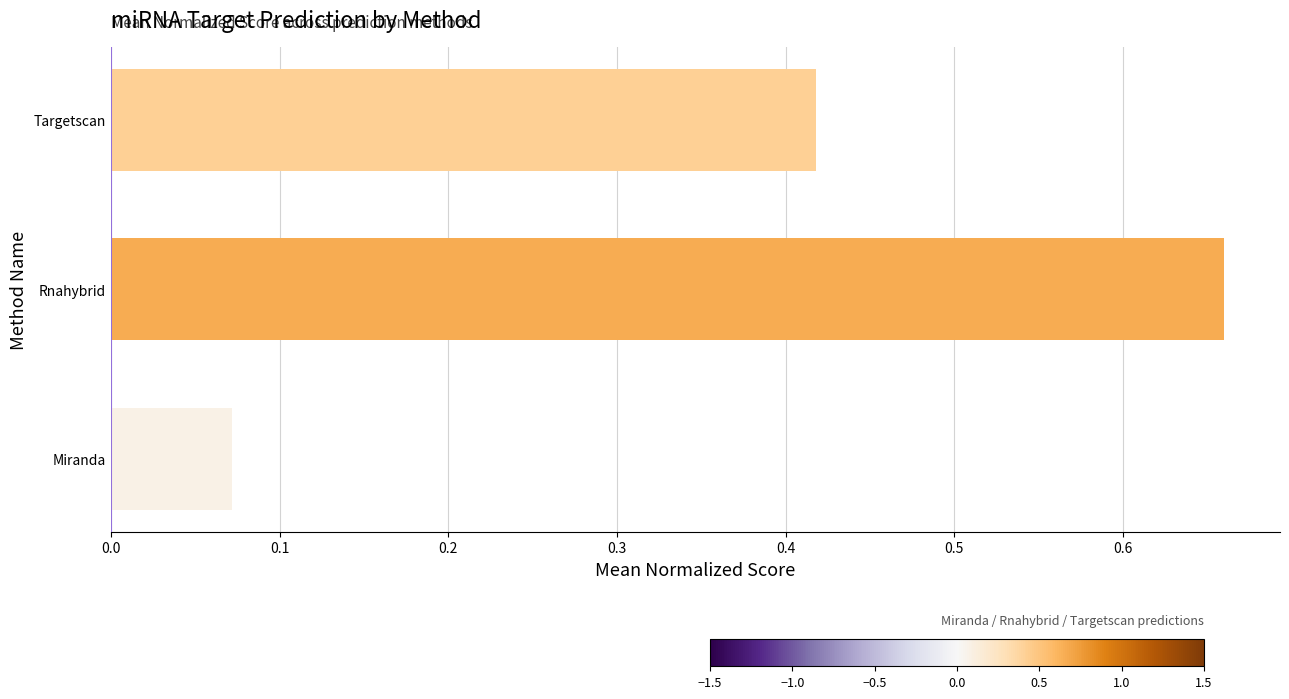

Are the bars grouped side by side (vs. stacked)?

No